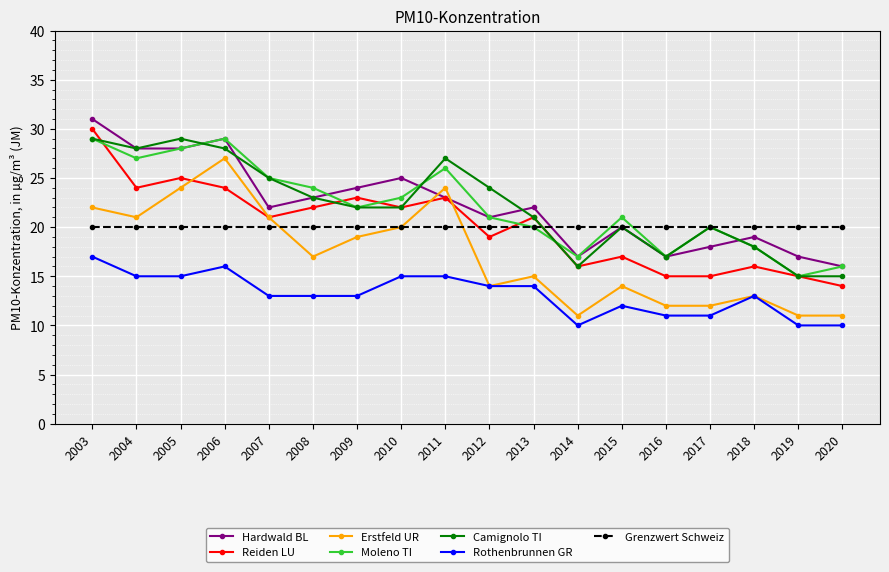

What is the value of the Reiden LU point at the 17th from the left?

15